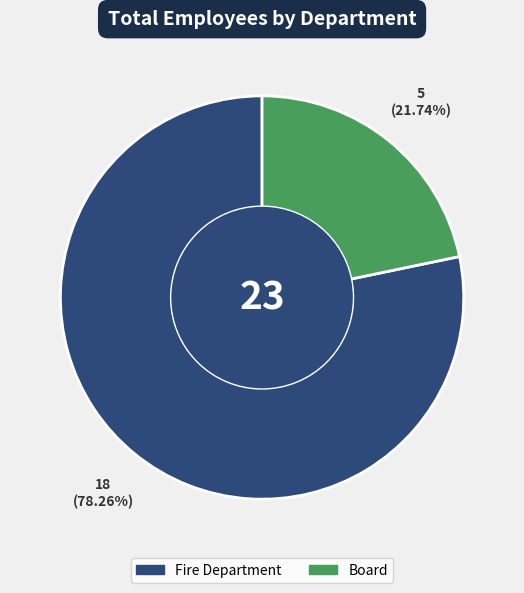

To the nearest percent, what portion does Board represent?

22%